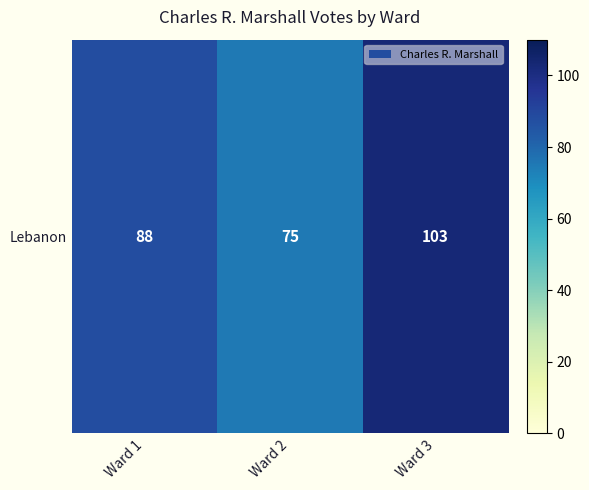

What is the approximate value at Ward 1?

88